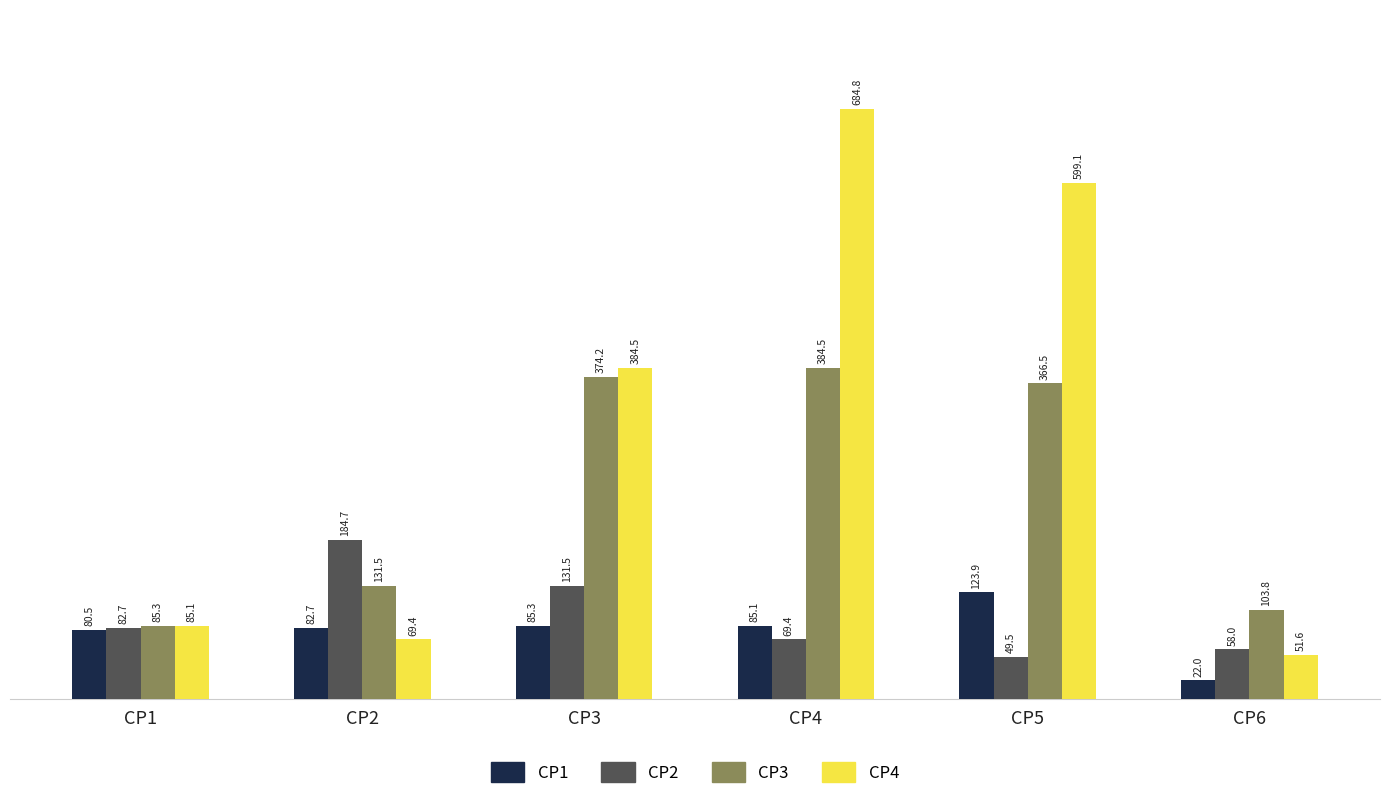

How many bars are there in each group?

4